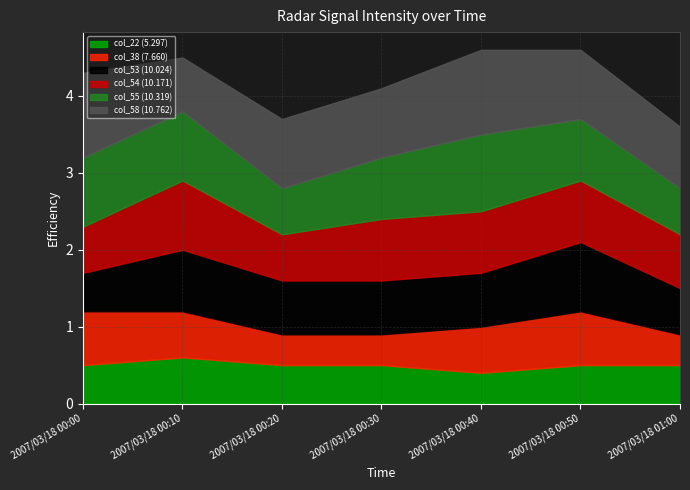

Rank the series at 2007/03/18 00:30 from highest to lowest value.

col_58 (10.762), col_54 (10.171), col_55 (10.319), col_53 (10.024), col_22 (5.297), col_38 (7.660)